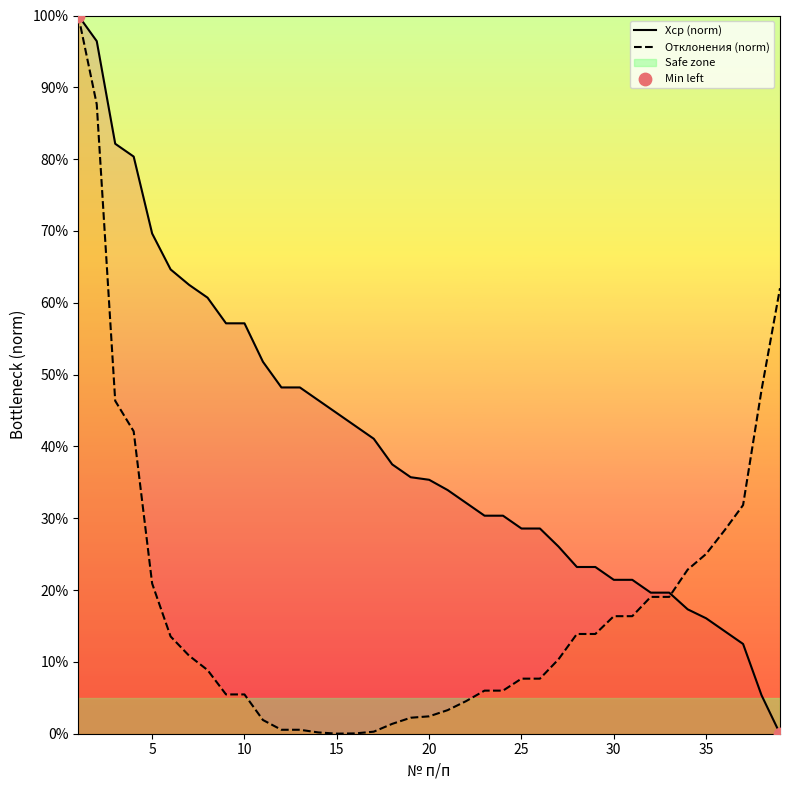

Which series has the largest total across all categories?

Хср (norm)